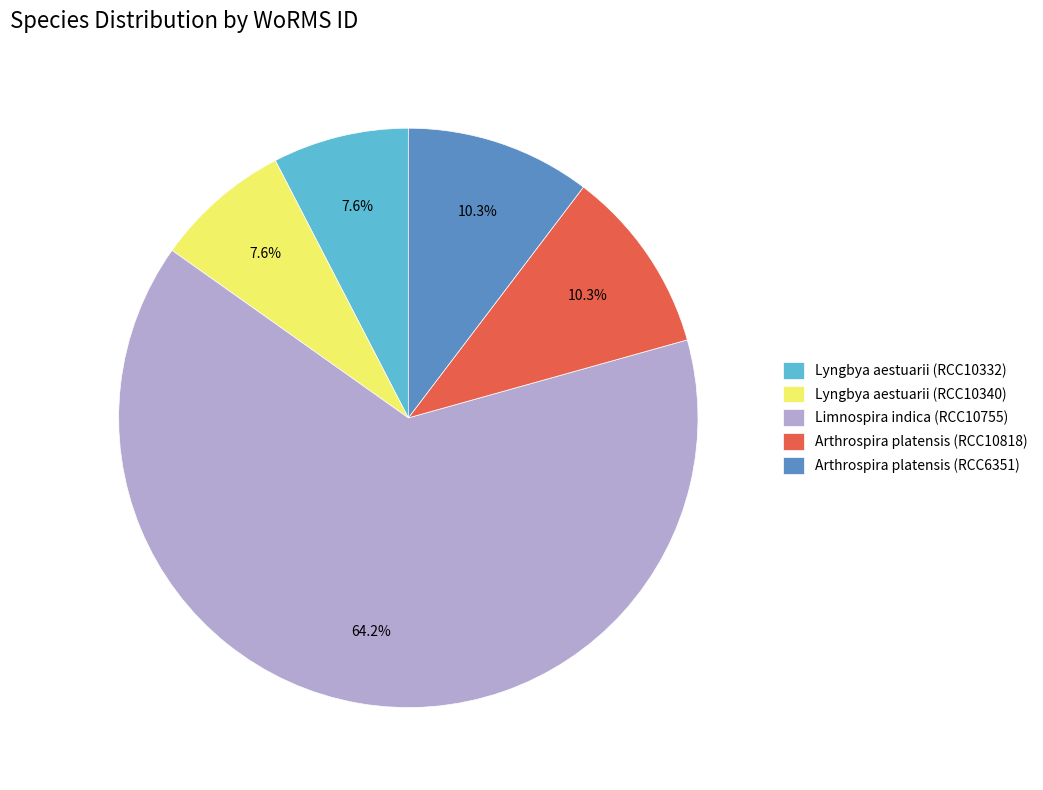

To the nearest percent, what is the combined percentage of Limnospira indica (RCC10755) and Lyngbya aestuarii (RCC10332)?

72%